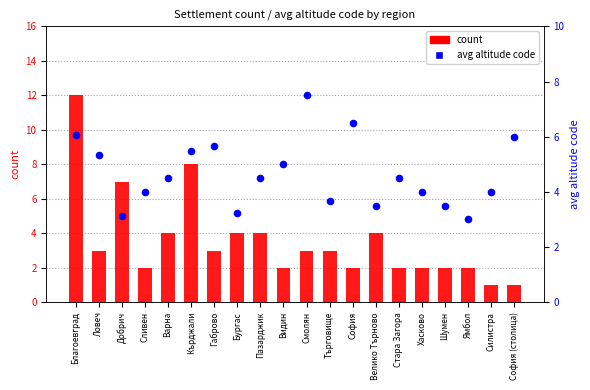

What are all the series names shown in the legend?

count, avg altitude code